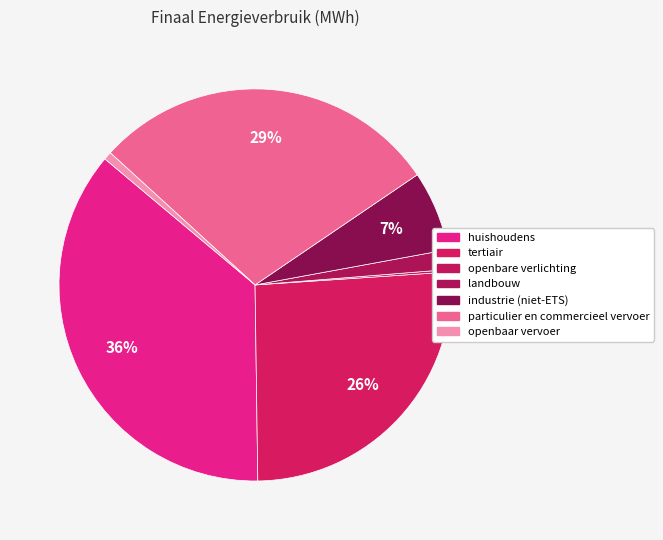

To the nearest percent, what percentage of the pie is landbouw?

2%